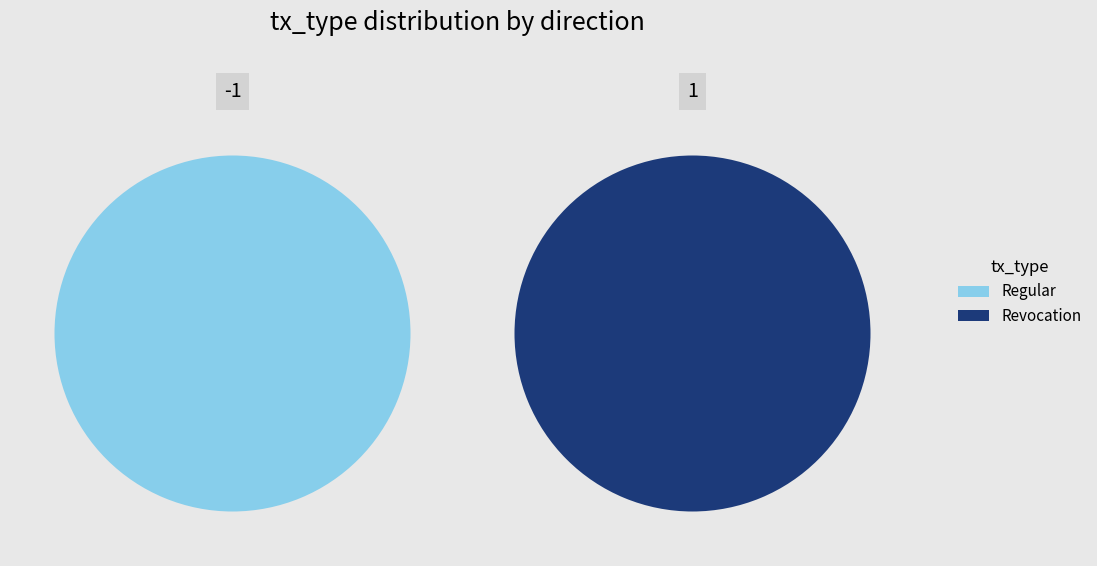

Count the number of slices in the pie.

2